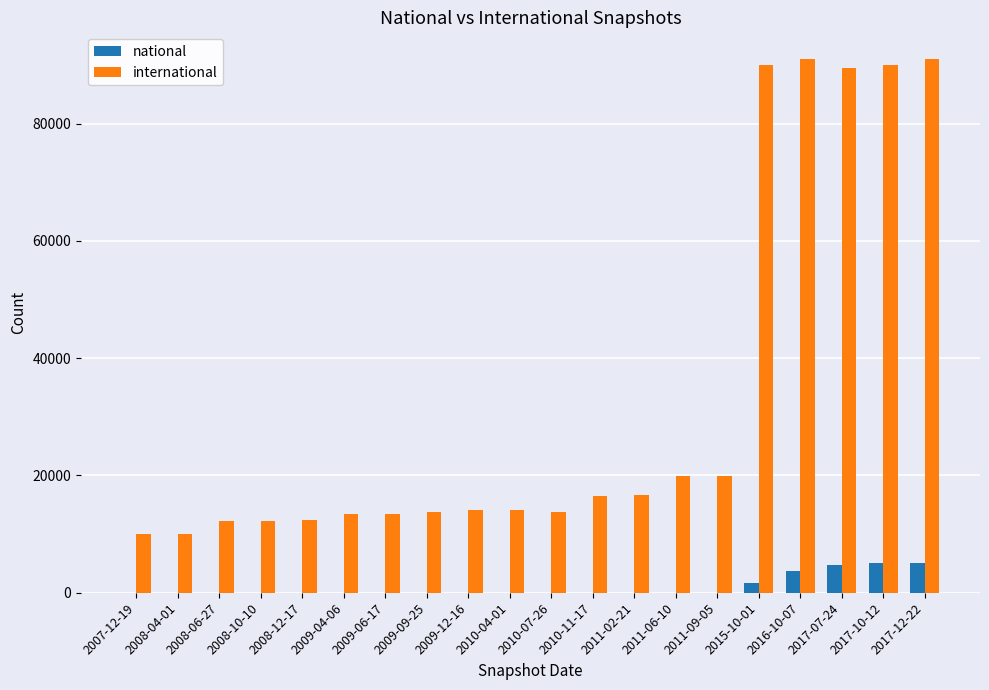

What is the spread (max minus min) of values at 2017-10-12?

85022